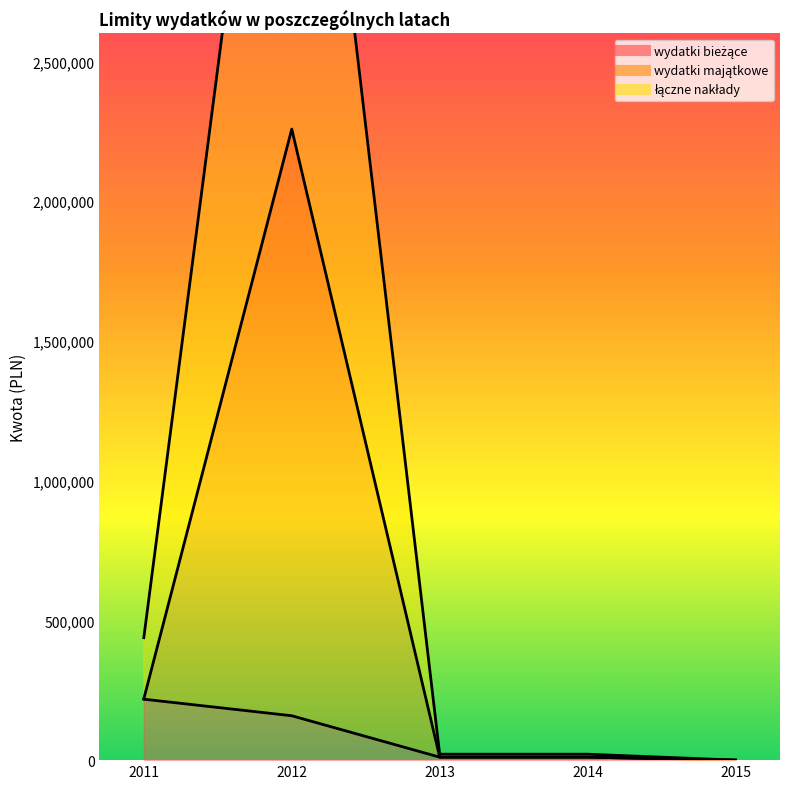

What are all the series names shown in the legend?

wydatki bieżące, wydatki majątkowe, łączne nakłady